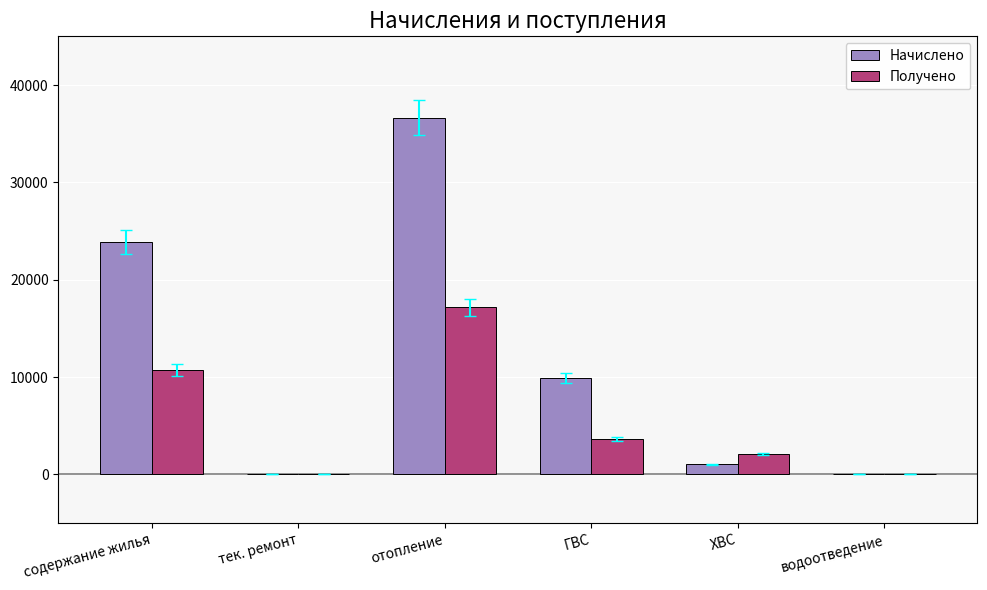

Is it true that Начислено equals 15128.5 at содержание жилья?

False